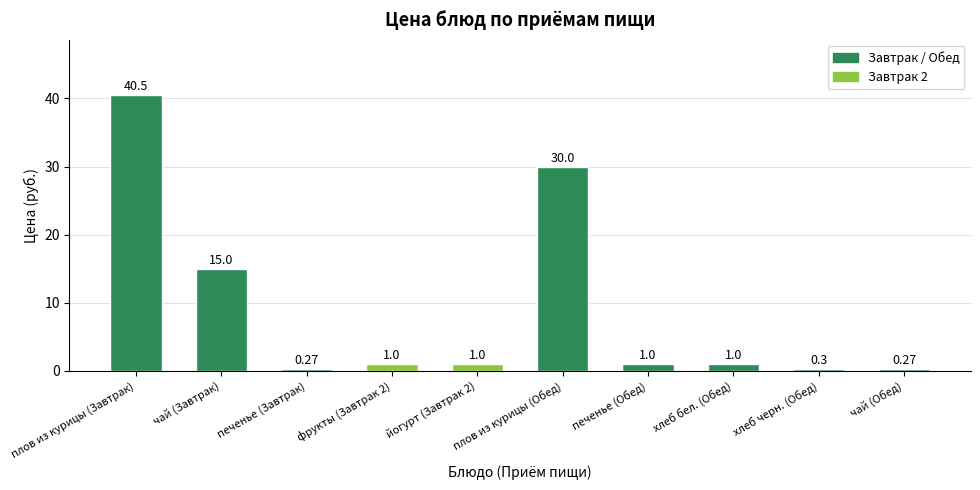

What is the label of the 9th bar from the right?

чай (Завтрак)